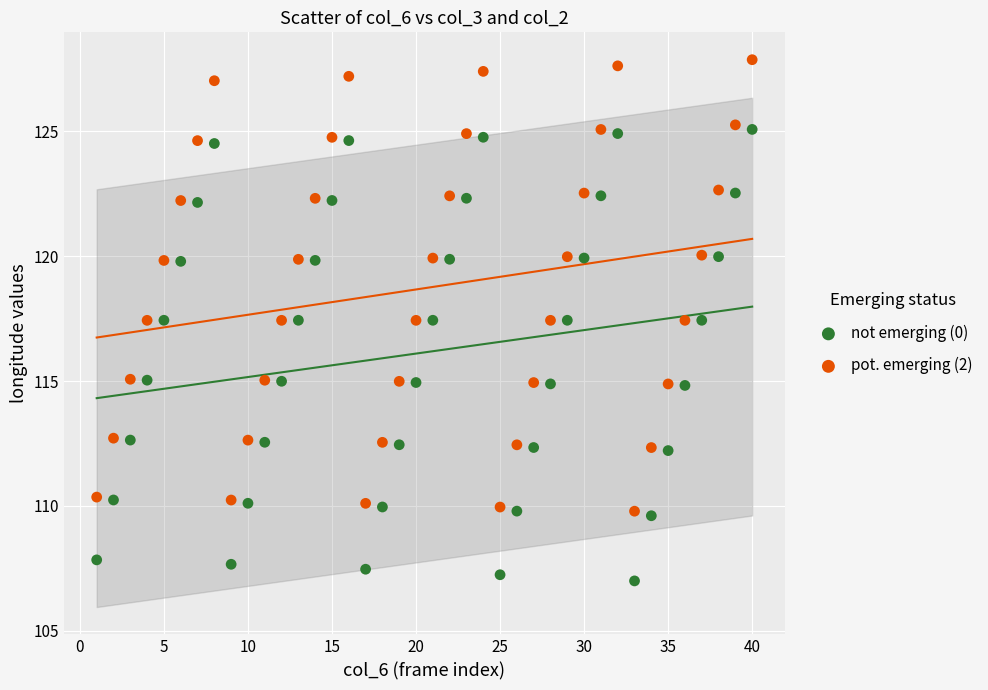

Which series reaches the minimum Y coordinate?

not emerging (0)